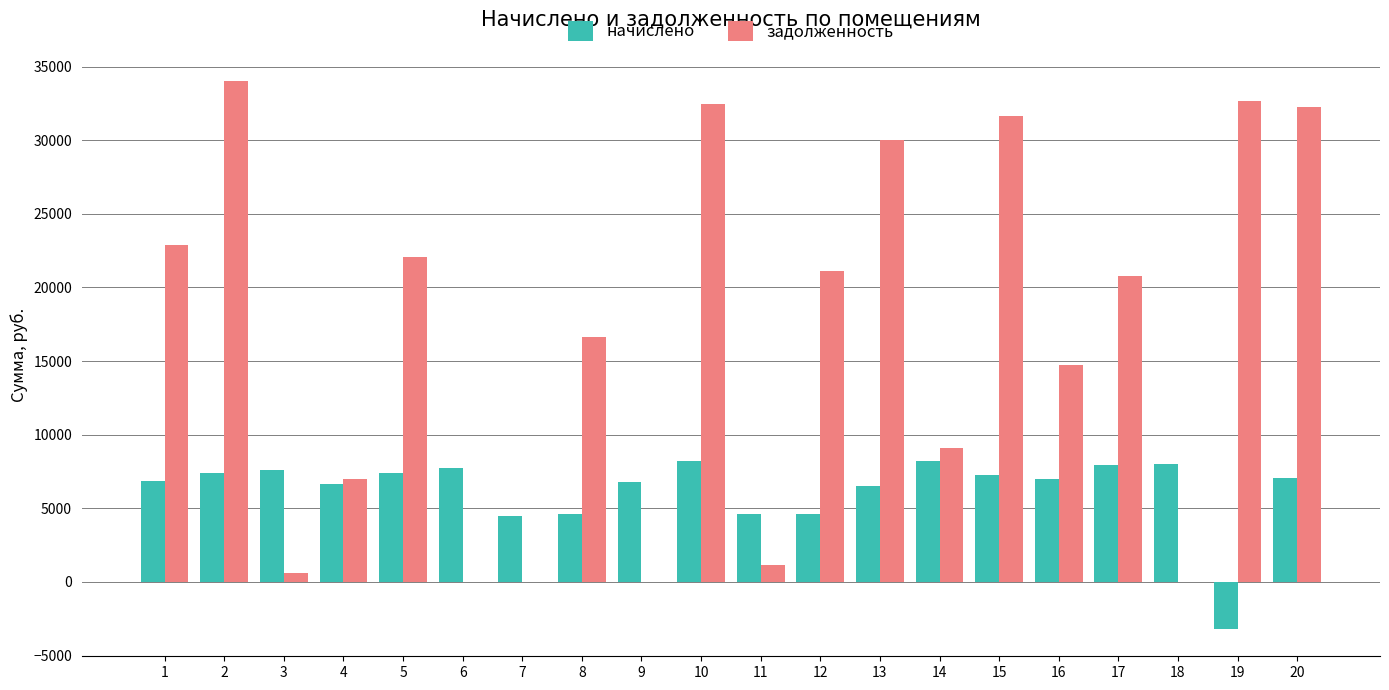

Which series changed the most between 3 and 10?

задолженность